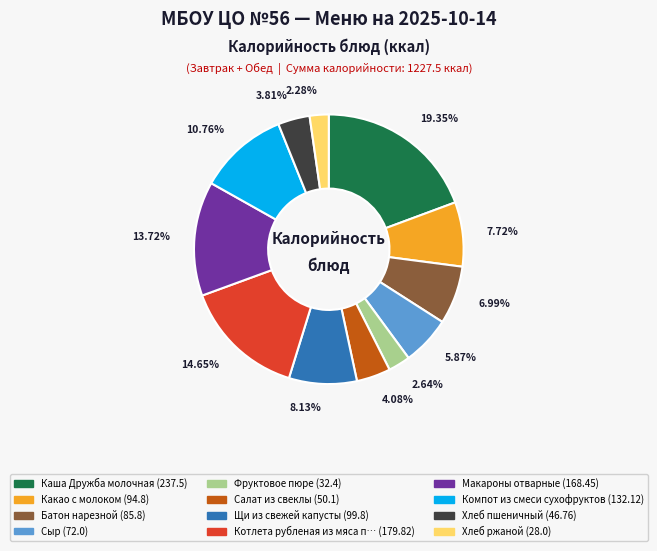

Is there any slice that represents more than half of the pie?

No